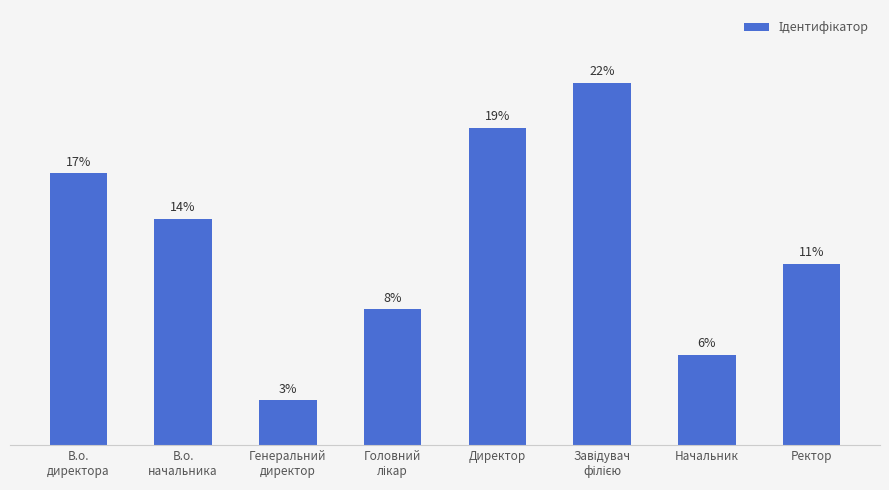

At which category does the chart reach its minimum across all series?

Генеральний
директор